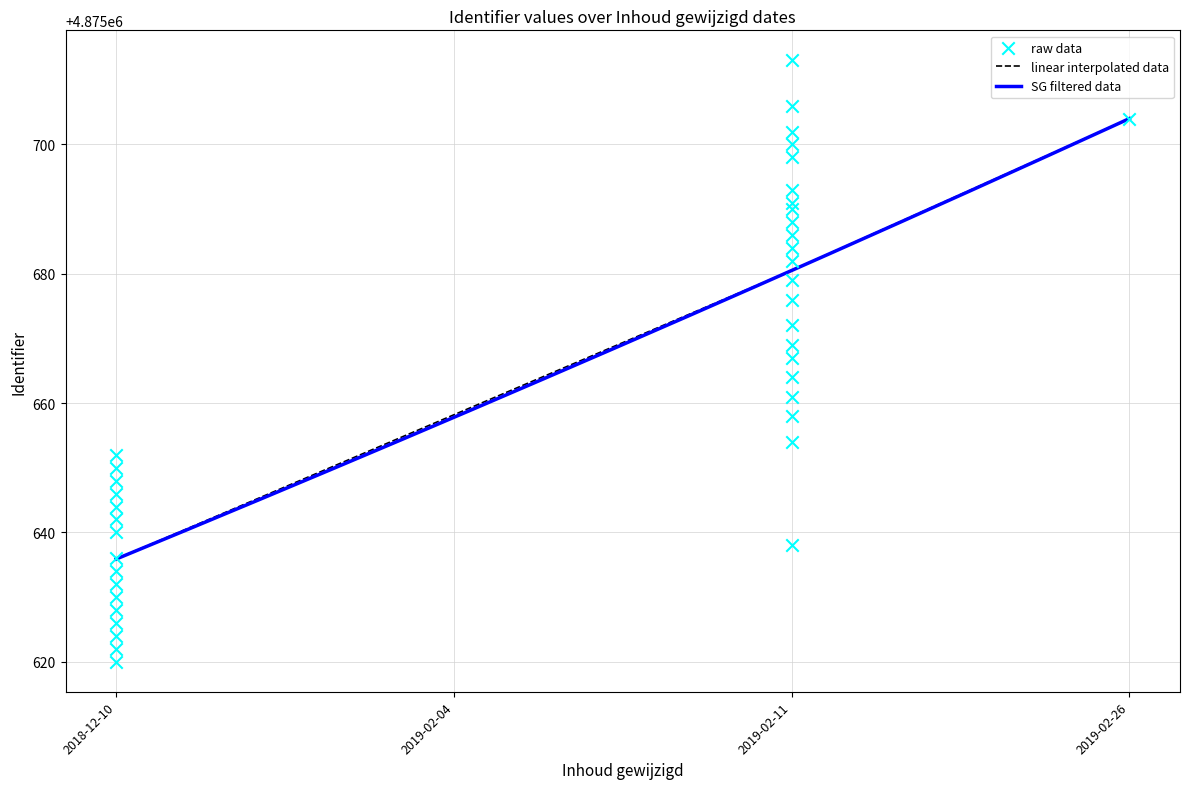

Between 2019-02-11 and 2019-02-26, which is larger?

2019-02-26